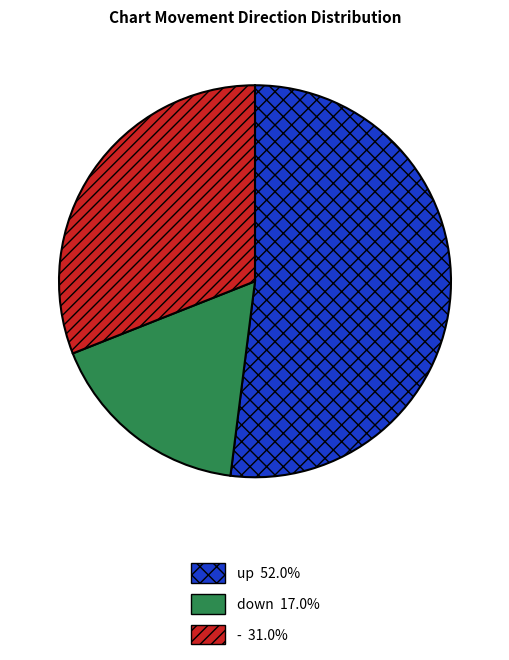

Which has a higher value, up or down?

up